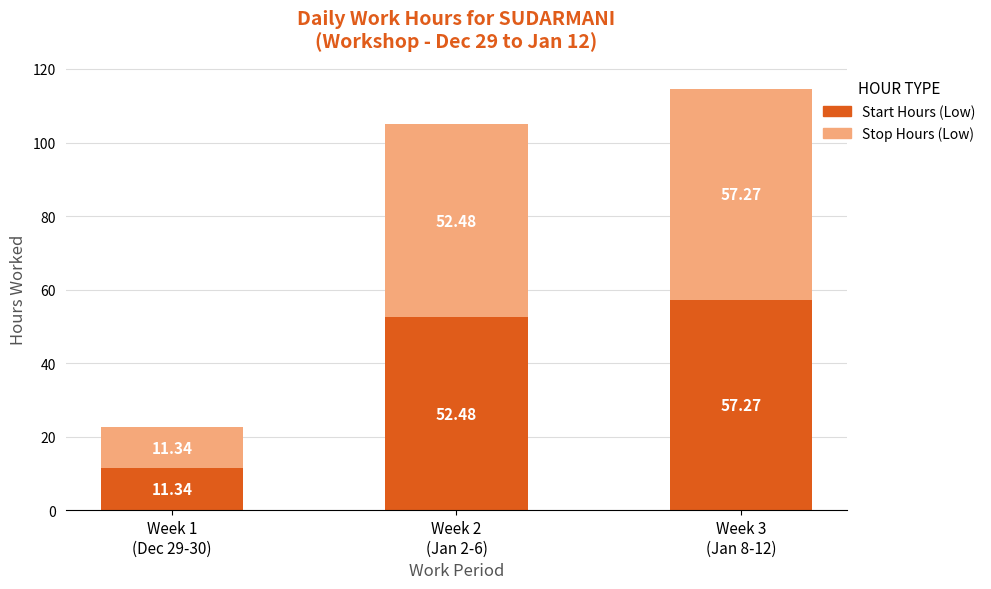

What is the difference between the maximum and second lowest values in the Start Hours (Low) series?

4.8